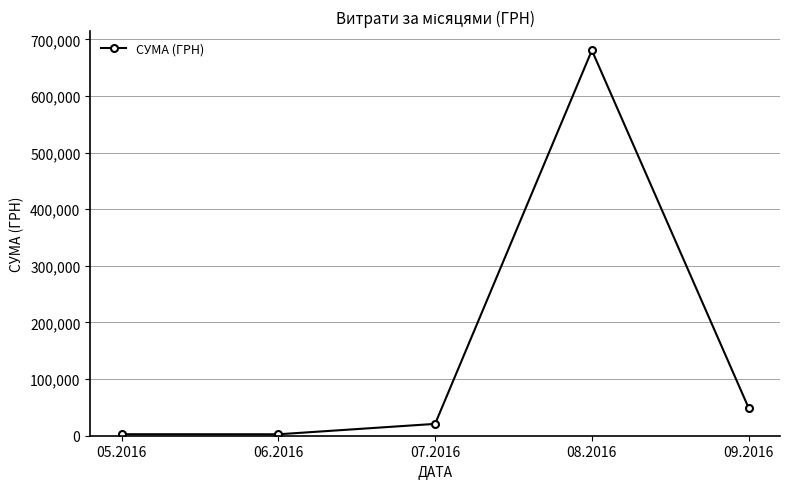

Approximately how many times larger is the value at 08.2016 compared to 09.2016?

13.9